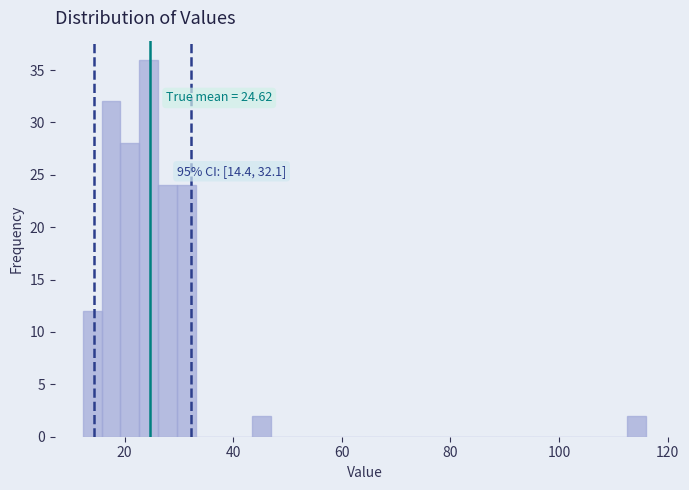

Read against the x-axis, roughly where is the centre of the tallest bar?

24